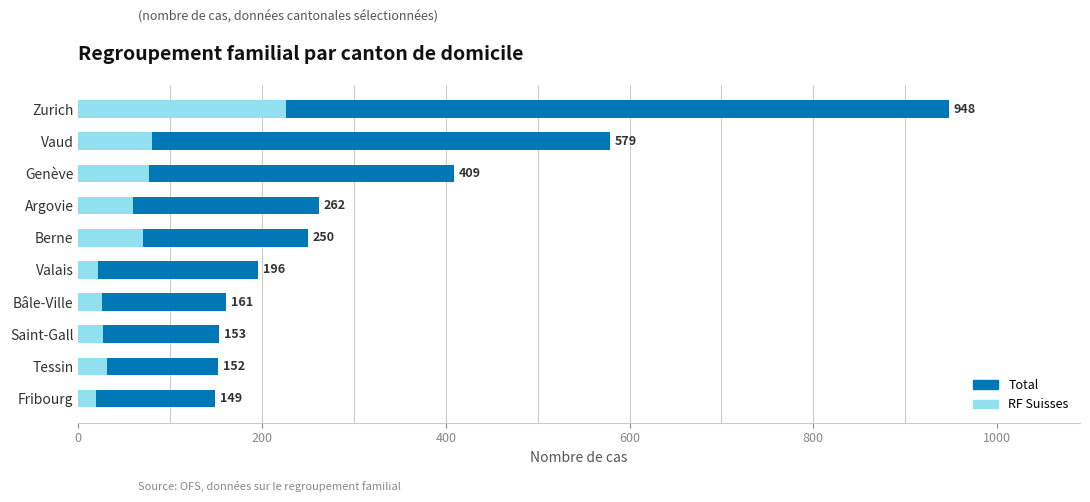

The value of Total at Valais is 56. True or false?

False